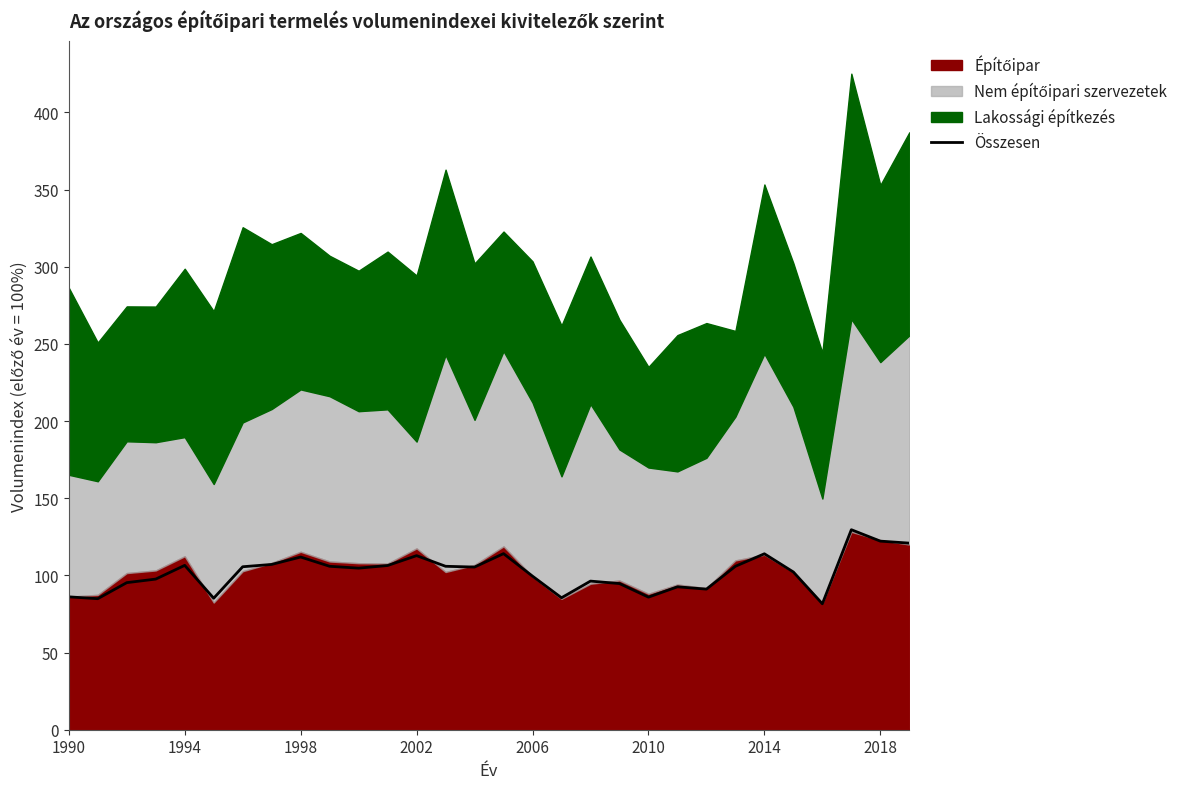

The Összesen series shows 144.1 at 1994. True or false?

False